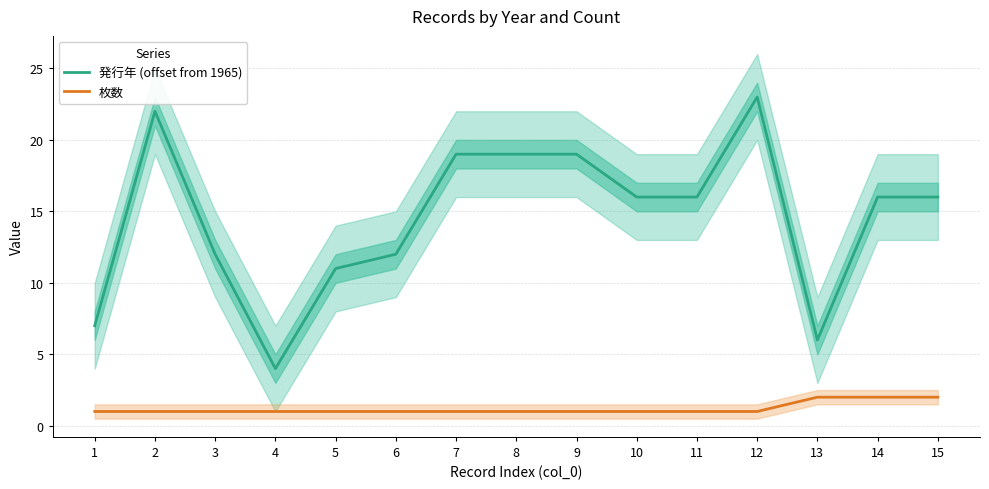

What are all the series names shown in the legend?

発行年 (offset from 1965), 枚数